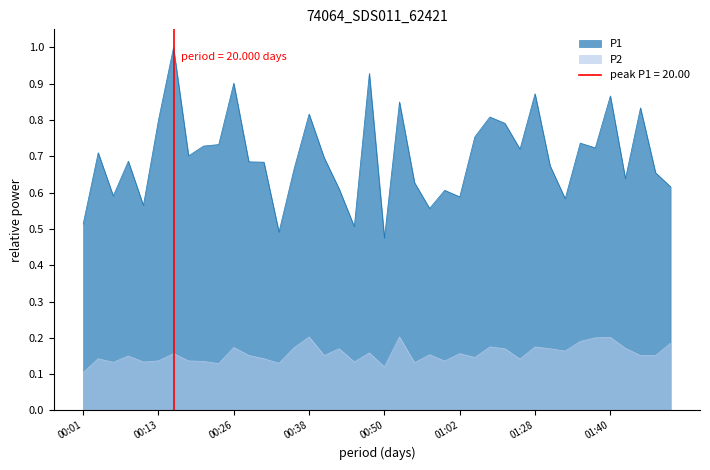

Count the number of categories in the chart.

40